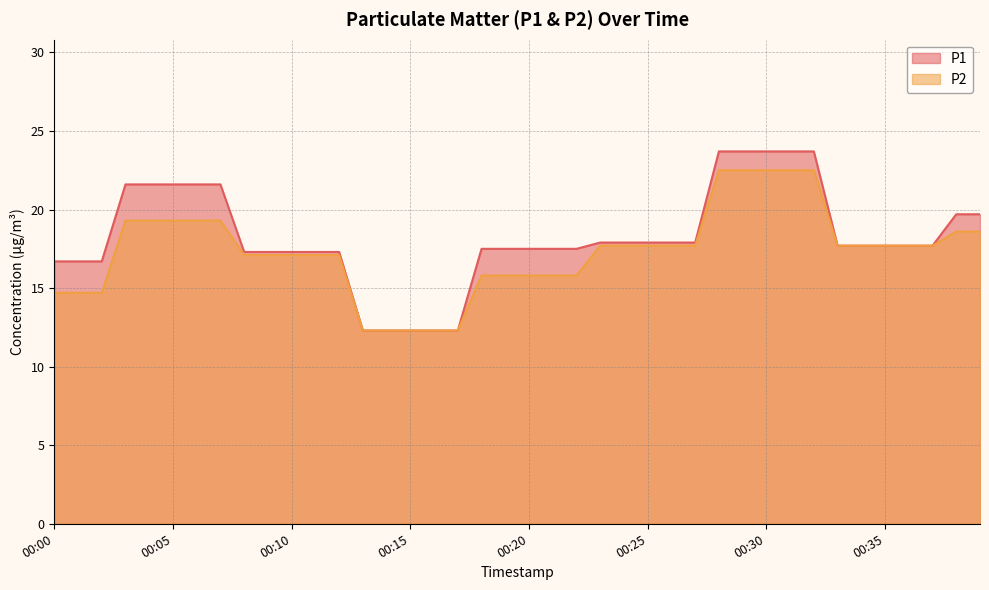

True or false: P1 and P2 intersect in this chart.

False